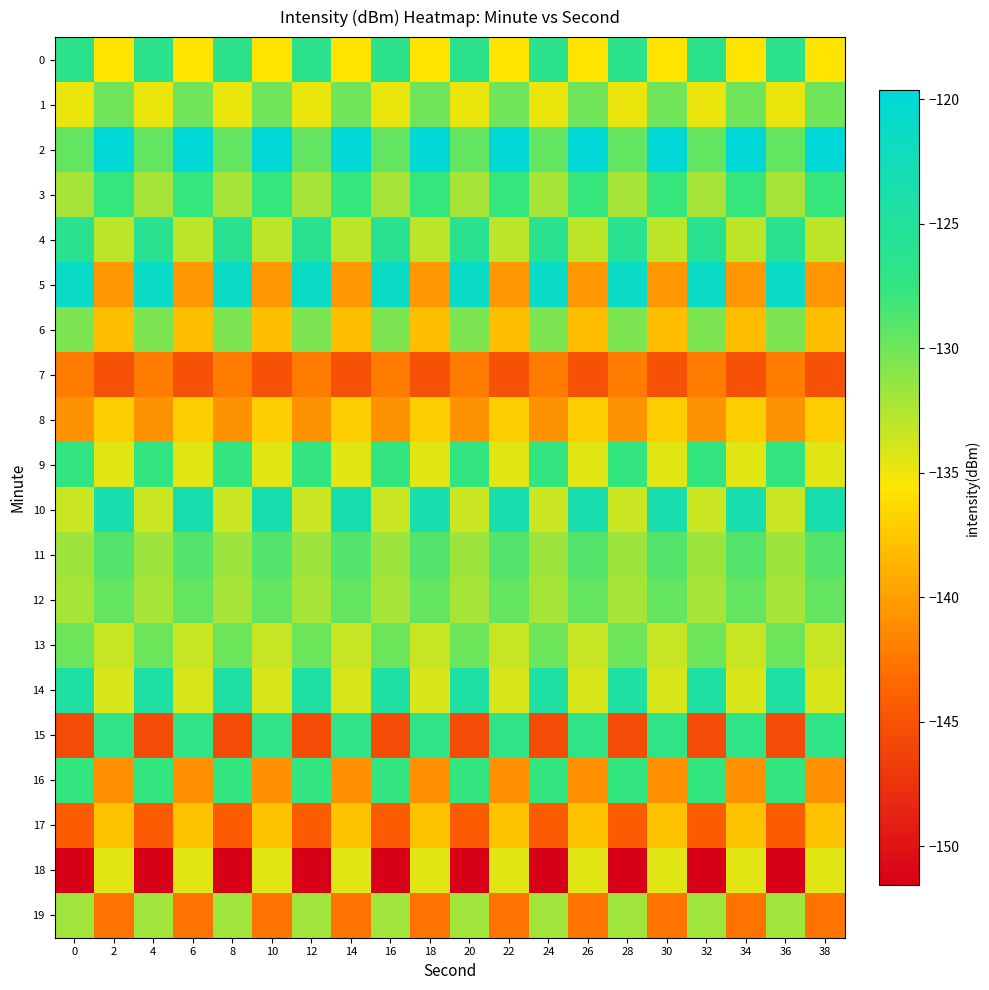

At which category does the chart reach its peak across all series?

2